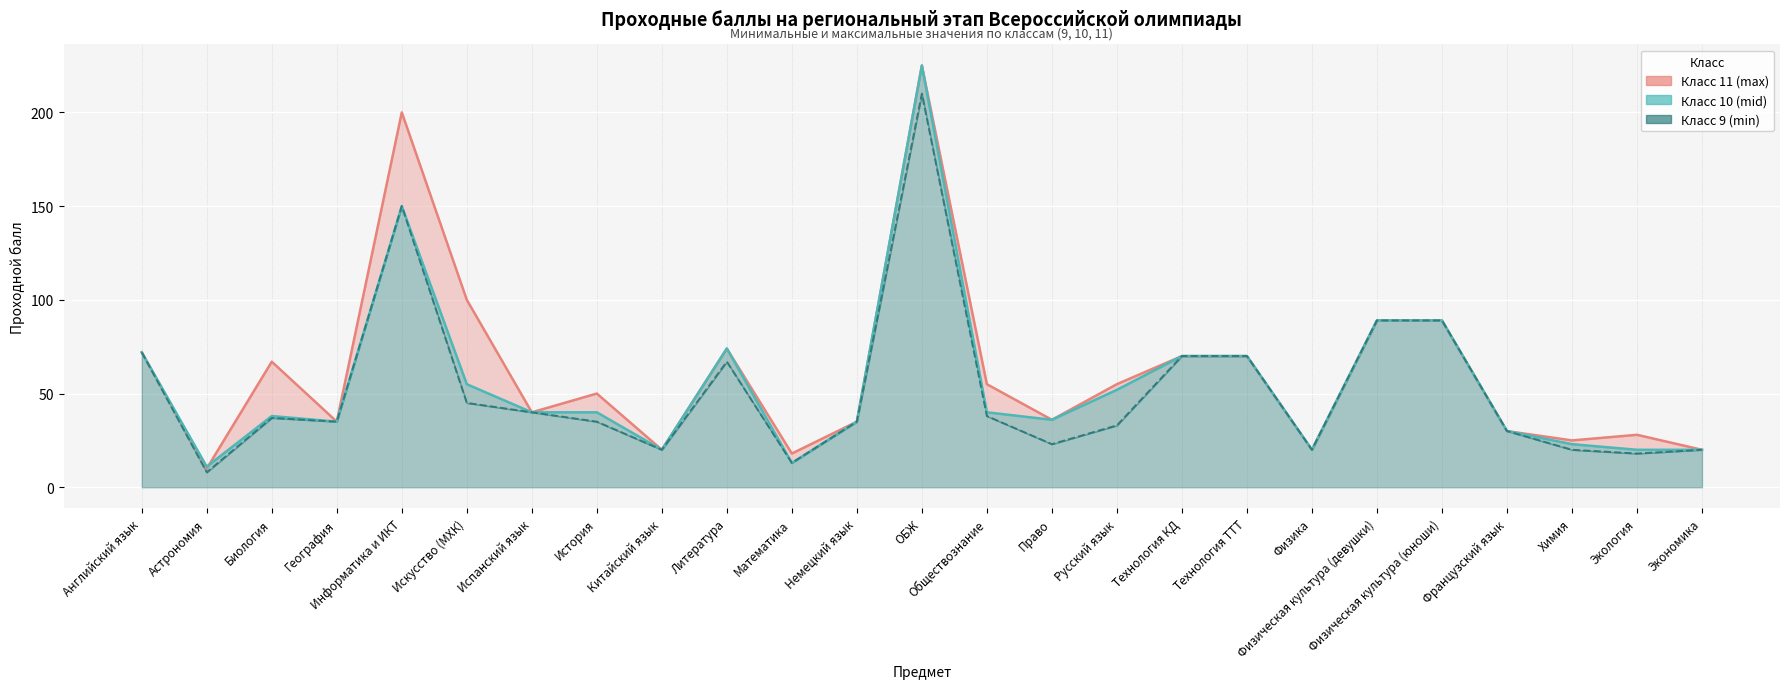

What is the label of the 12th point from the left?

Немецкий язык